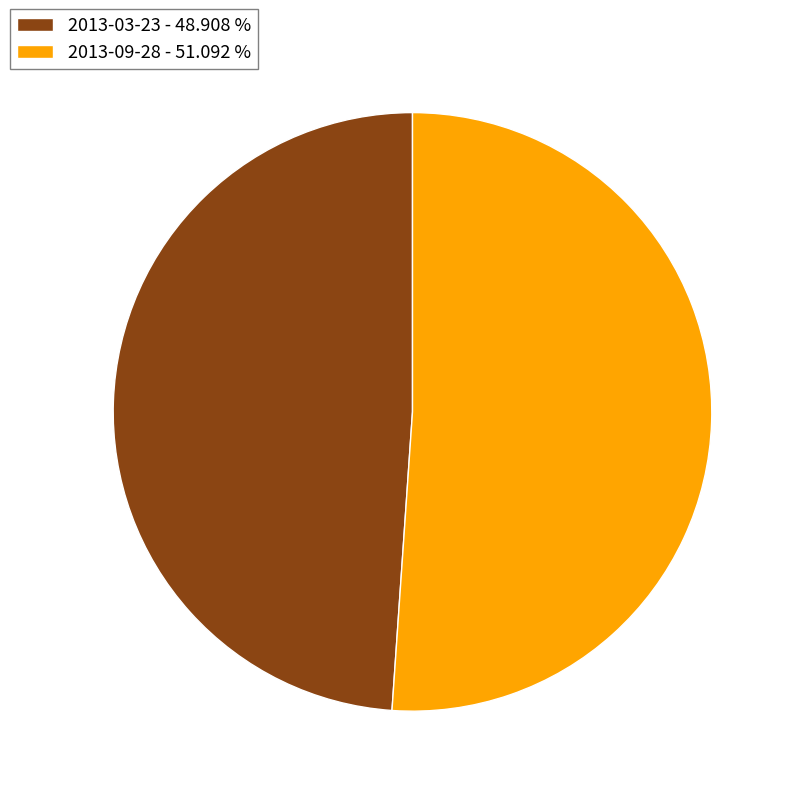

Is it true that 2013-03-23 is 62% of the pie?

False